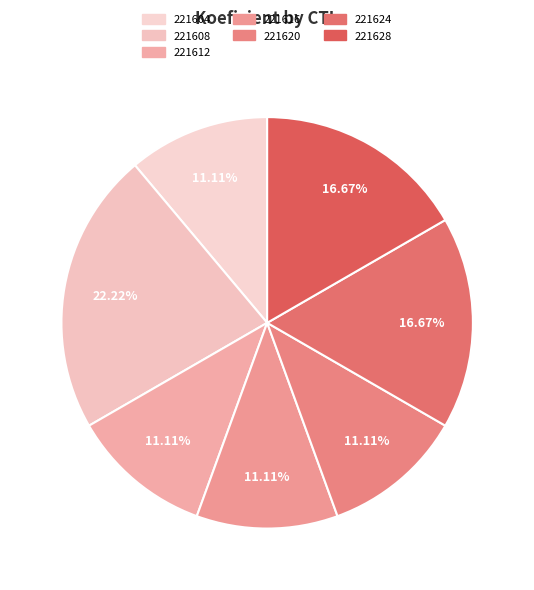

Does 221624 represent more than half of the total?

No